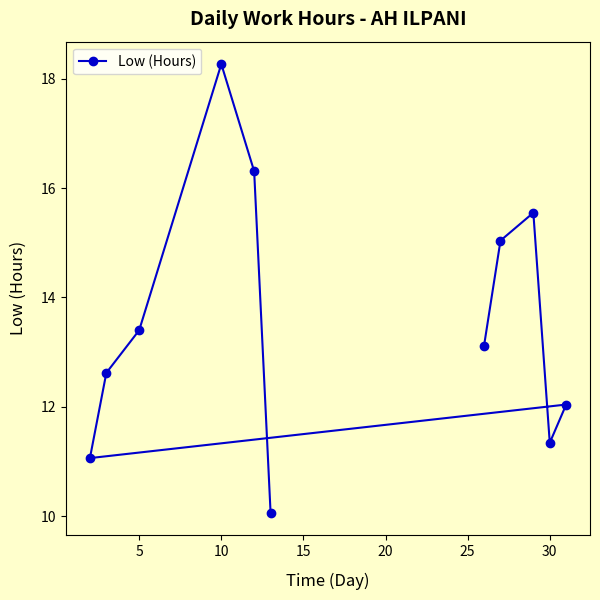

What is the maximum value shown in the chart?

18.3